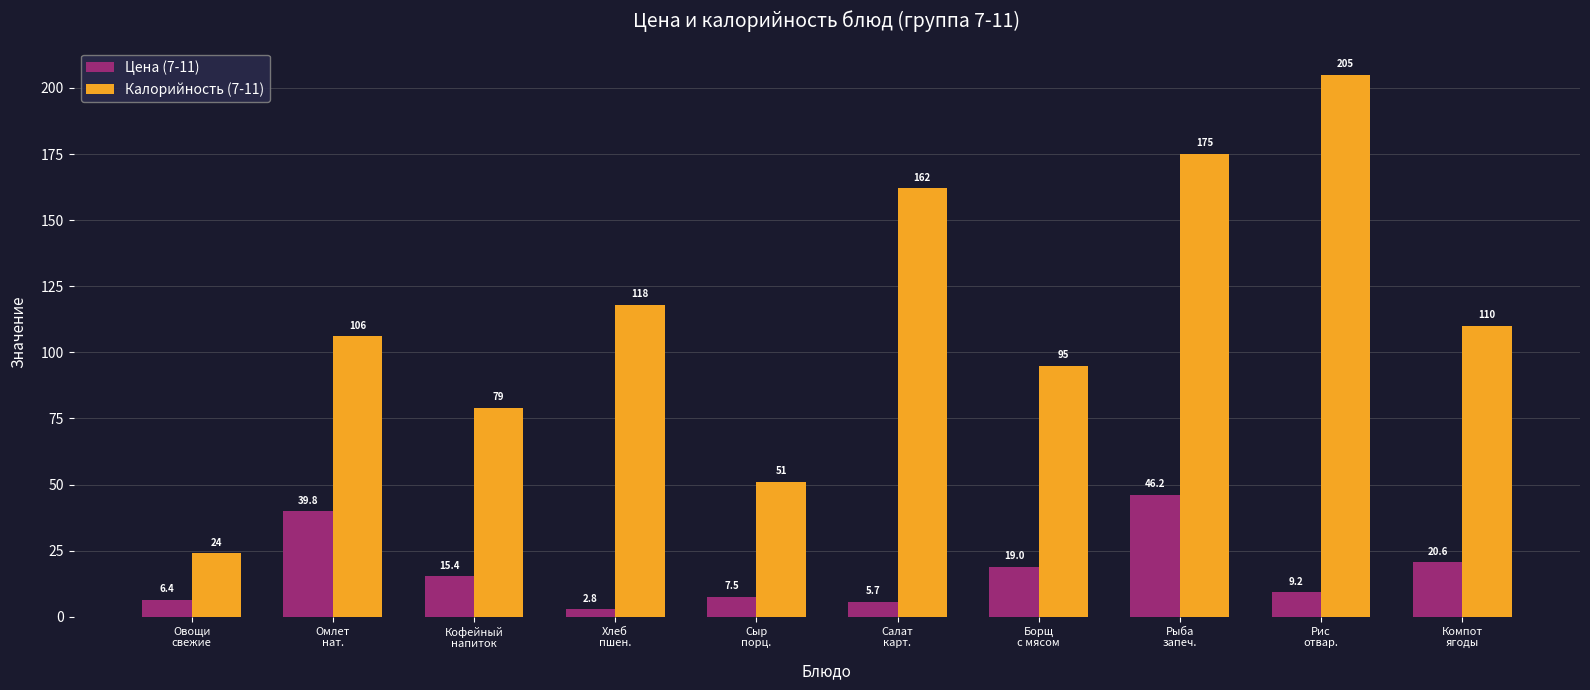

List the series in order of their peak value, highest first.

Калорийность (7-11), Цена (7-11)